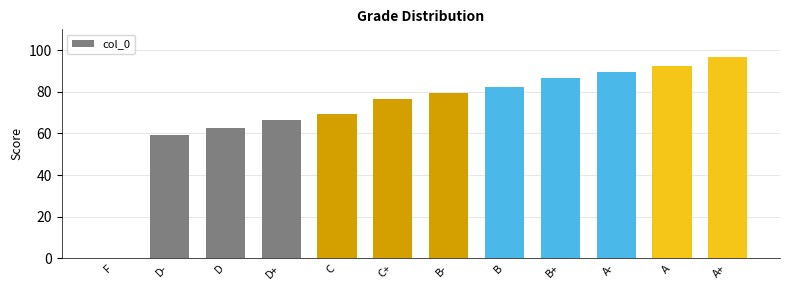

Between A and C+, which is larger?

A